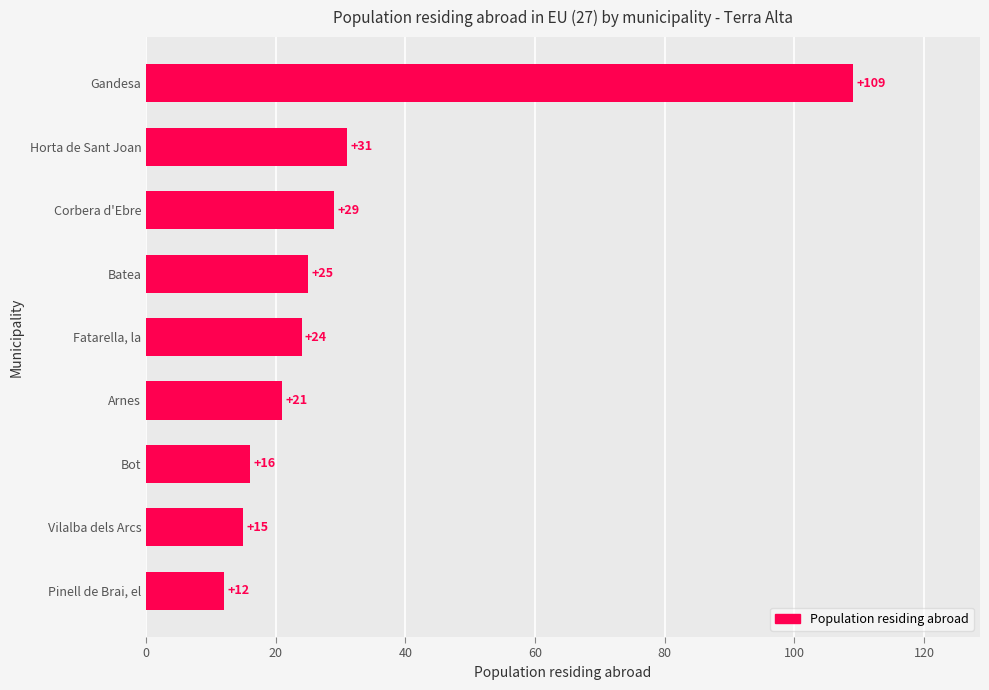

List the labels in order of value, smallest first.

Pinell de Brai, el, Vilalba dels Arcs, Bot, Arnes, Fatarella, la, Batea, Corbera d'Ebre, Horta de Sant Joan, Gandesa